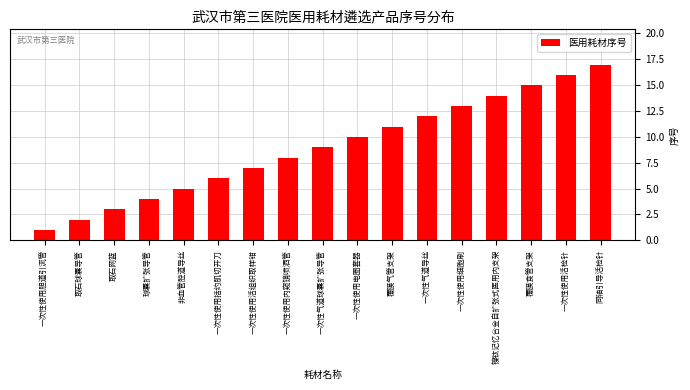

What is the difference between the maximum and minimum values?

16